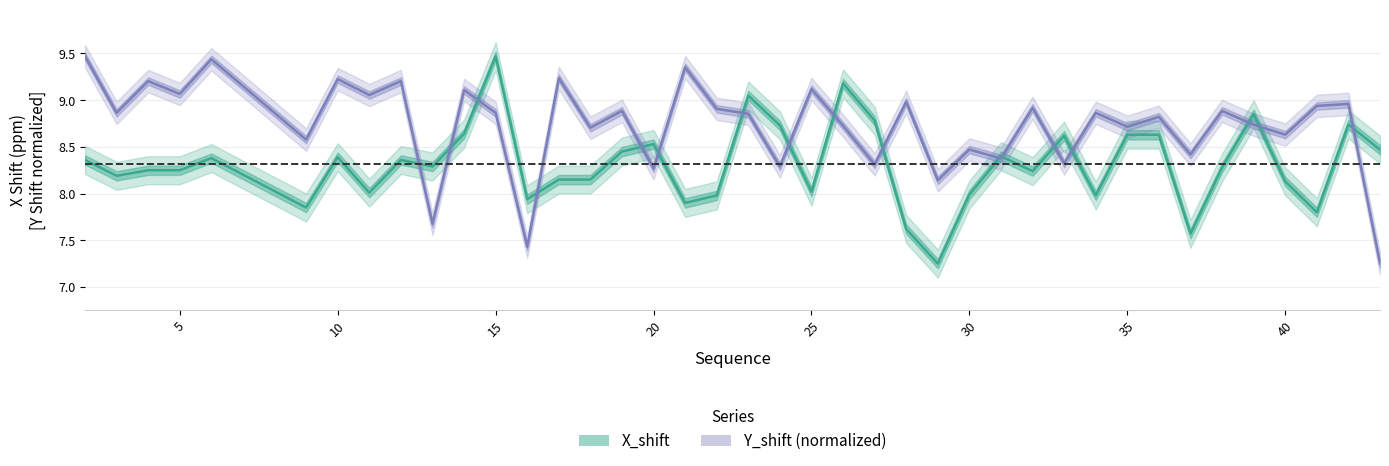

What is the difference between the second highest and minimum values in the Y_shift series?

2.2